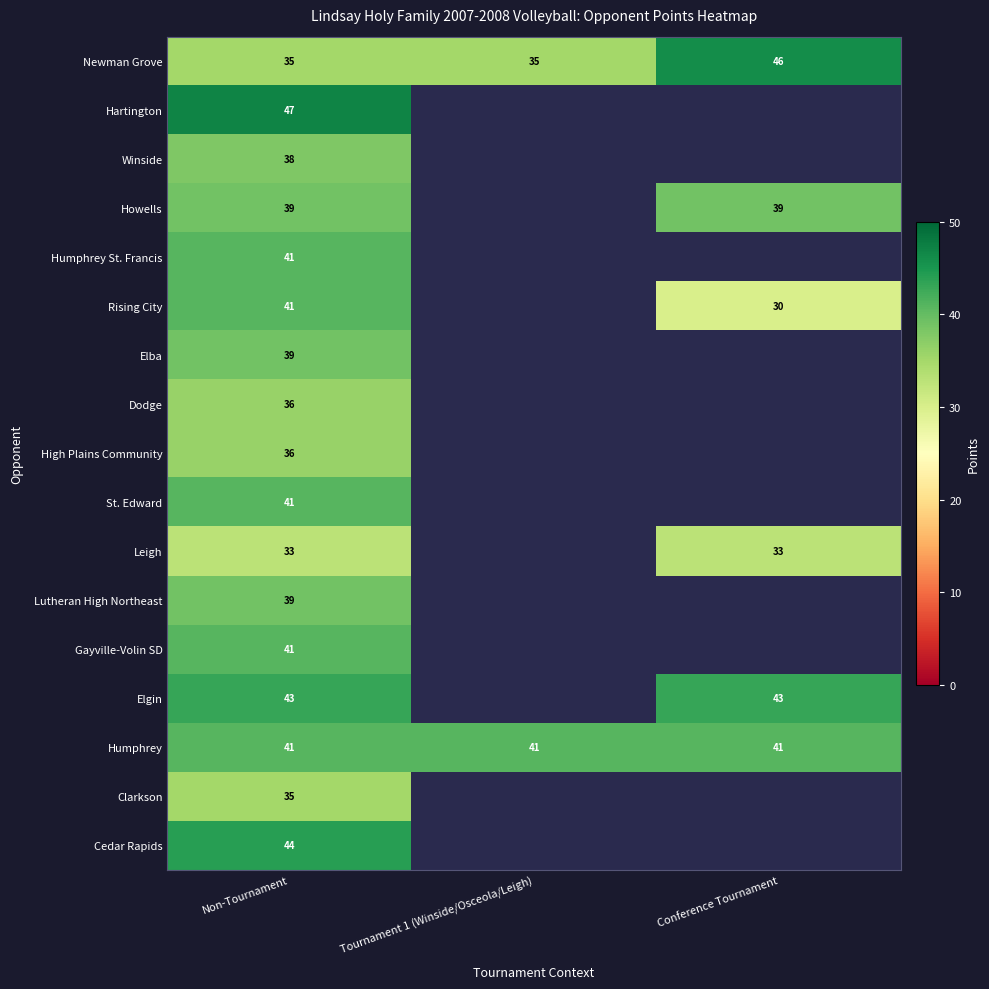

How many series are shown in this chart?

17